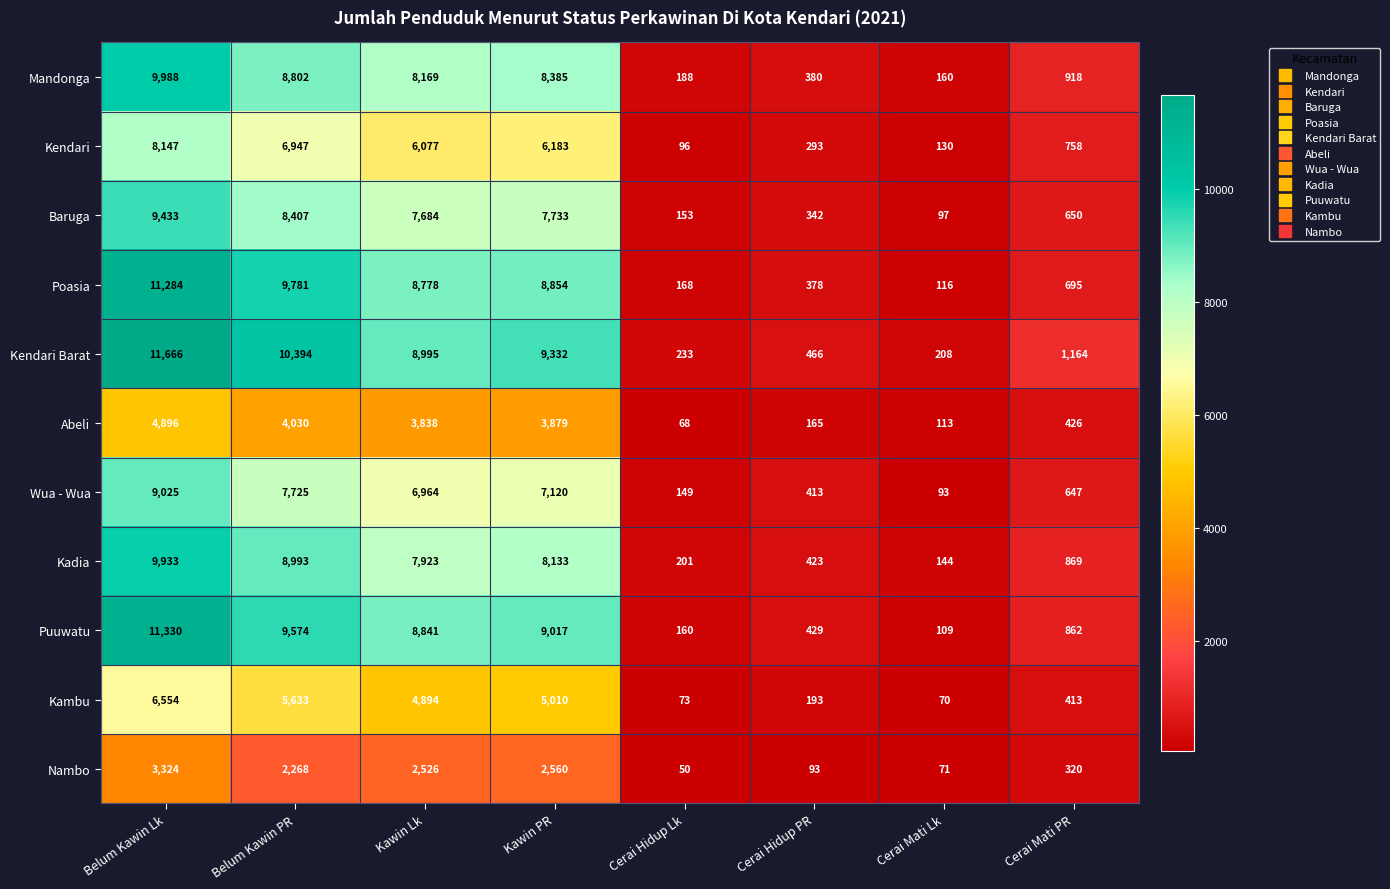

Count the number of data series in this chart.

11